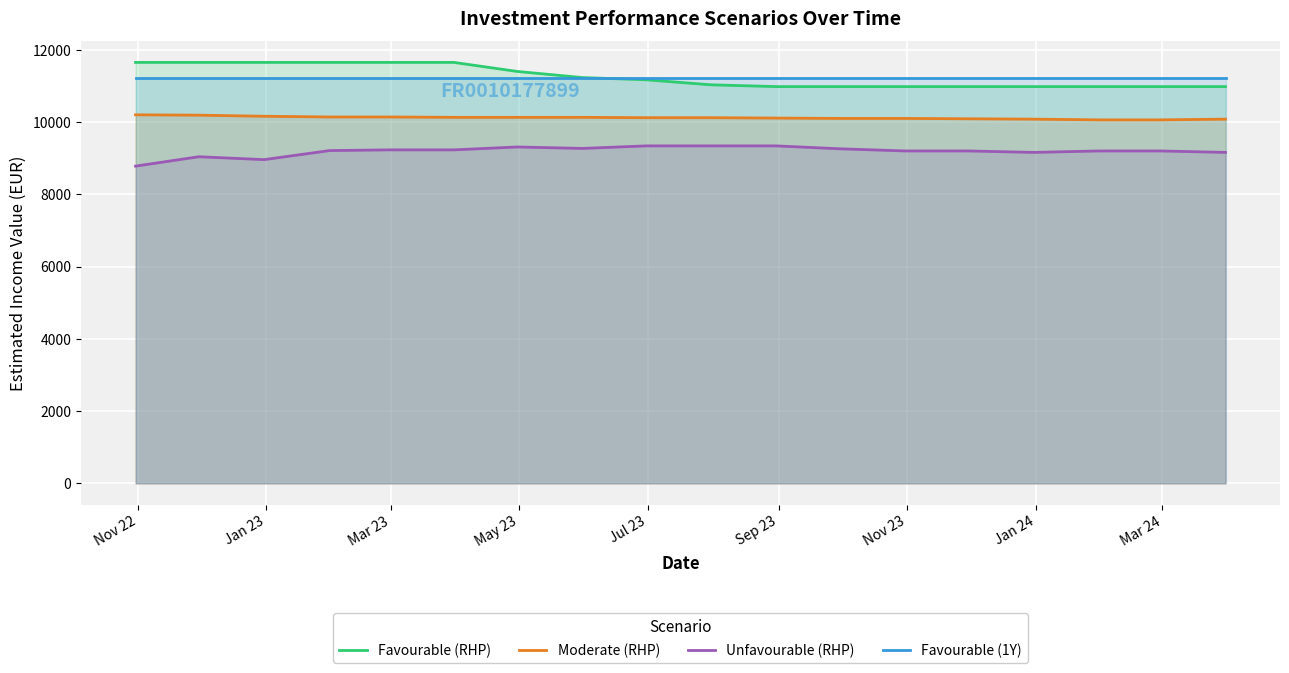

True or false: Moderate (RHP) and Favourable (RHP) intersect in this chart.

False